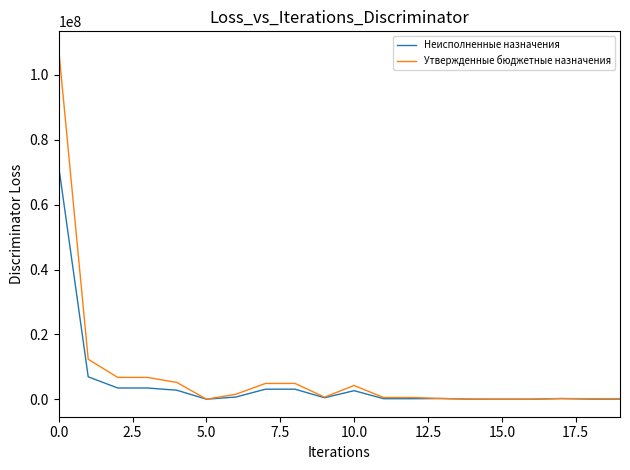

Rank the series by their maximum value, from lowest to highest.

Неисполненные назначения, Утвержденные бюджетные назначения